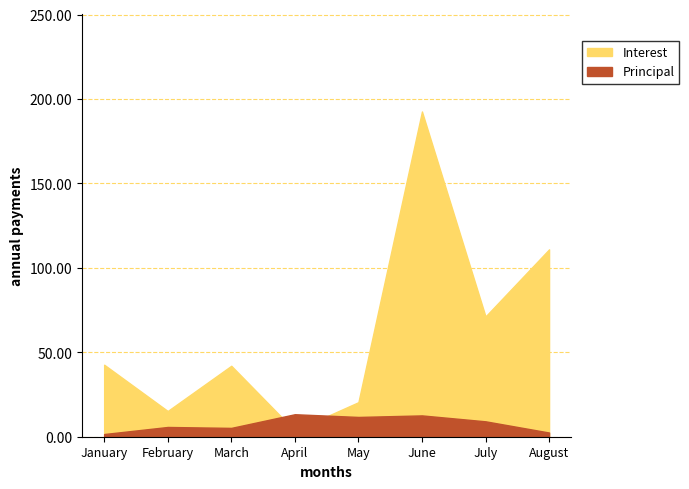

Reading left to right, what are all the values shown in this chart?

Interest: 42.7	15.2	42.0	3.6	20.4	192.6	71.2	111.0
Principal: 1.6	5.8	5.2	13.3	11.7	12.6	9.1	2.5